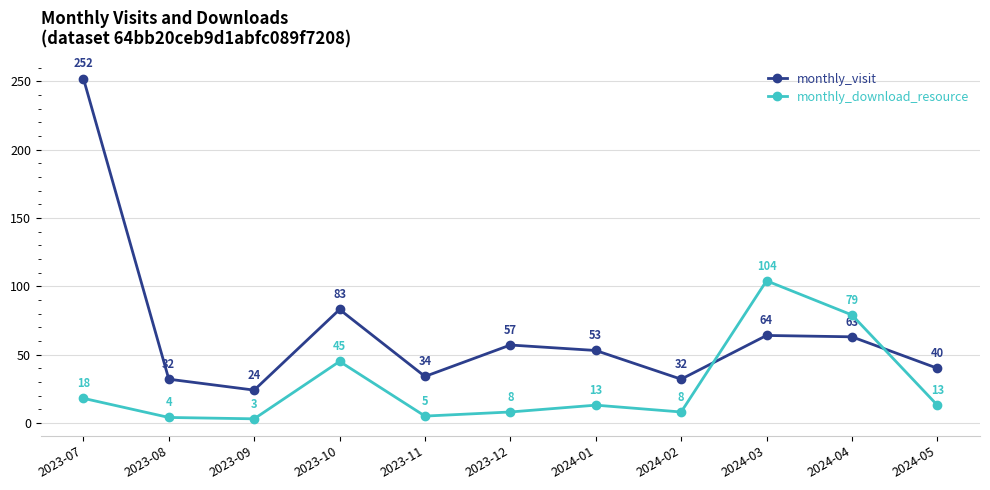

What is the label of the 8th point from the right?

2023-10